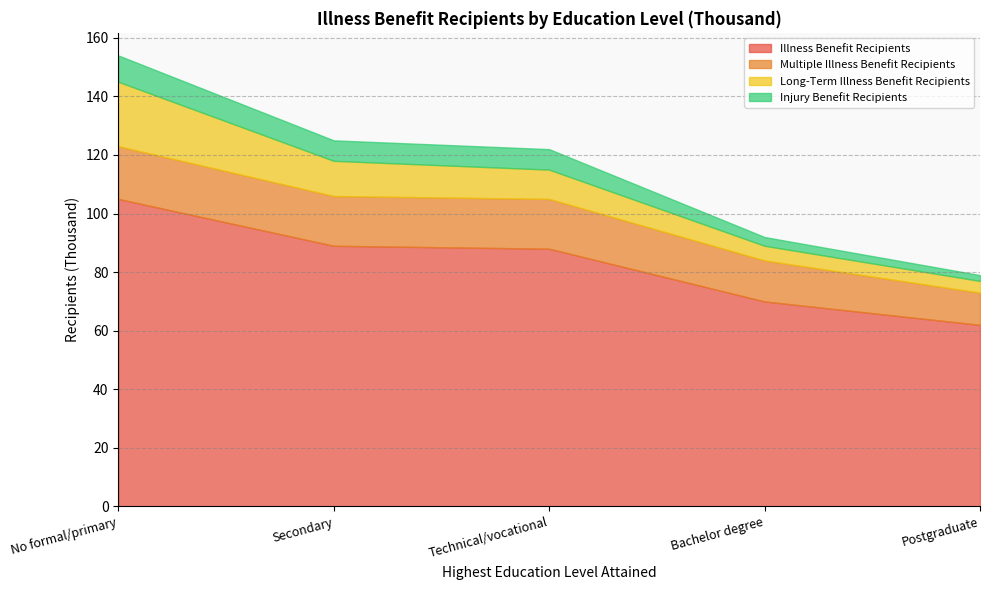

What is the average value of the Injury Benefit Recipients series?

6